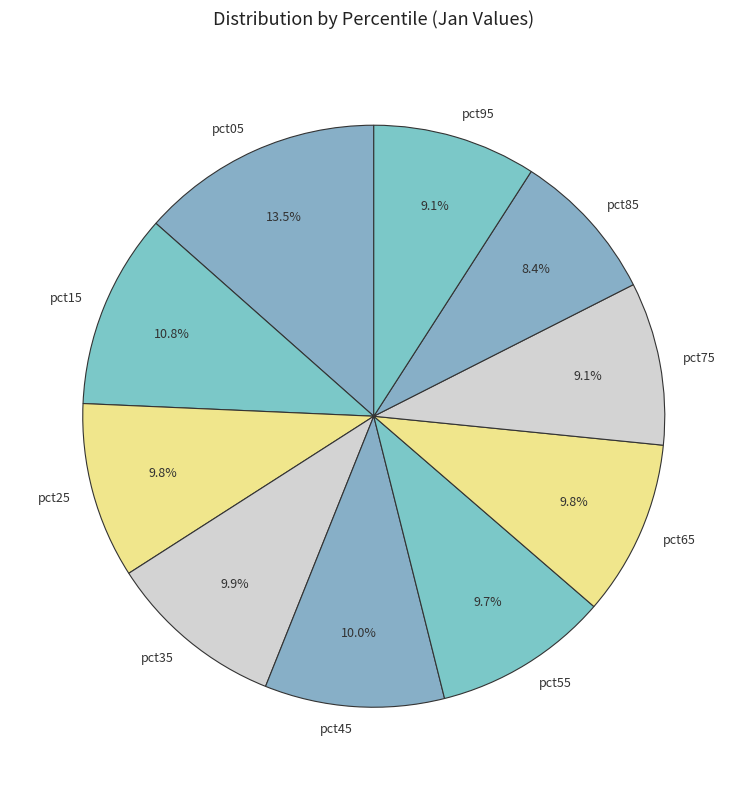

How many segments does this pie chart have?

10